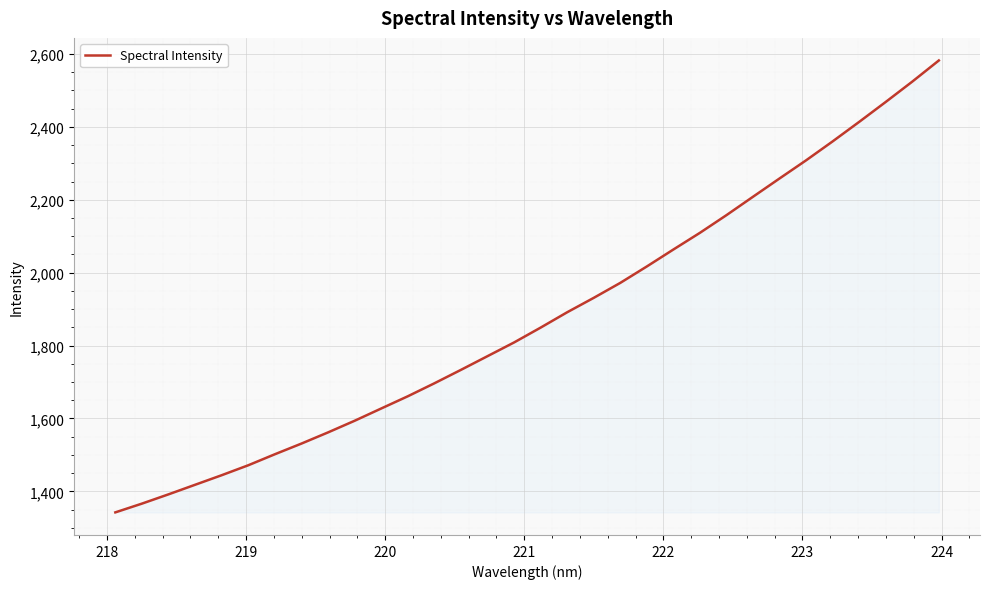

What is the smallest value displayed?

1342.4